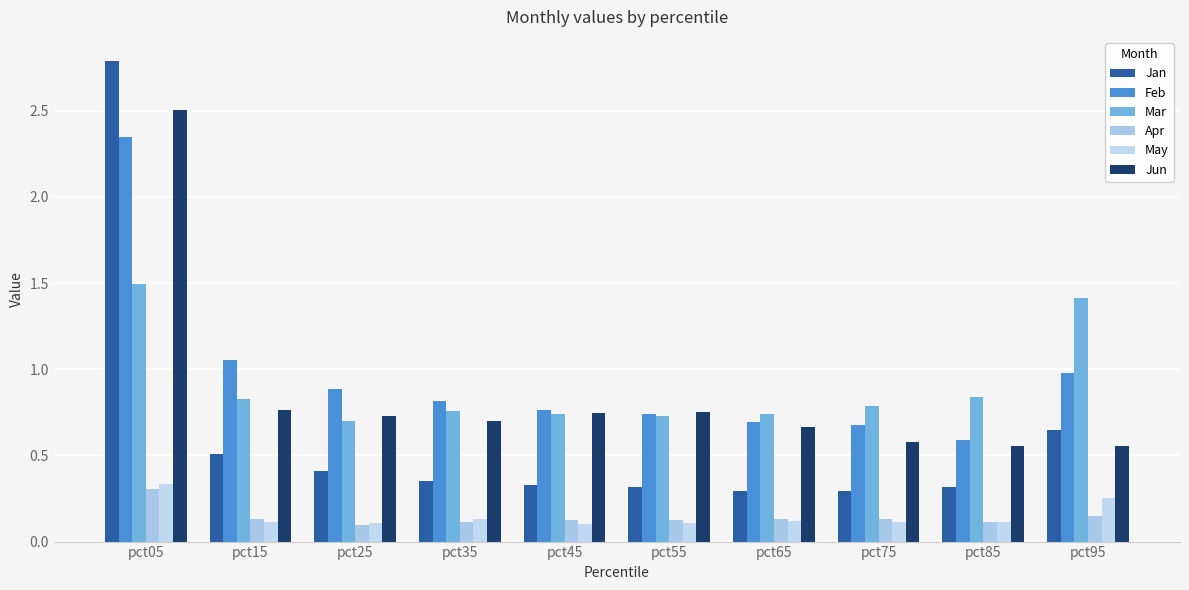

At which category is the sum across all series the highest?

pct05